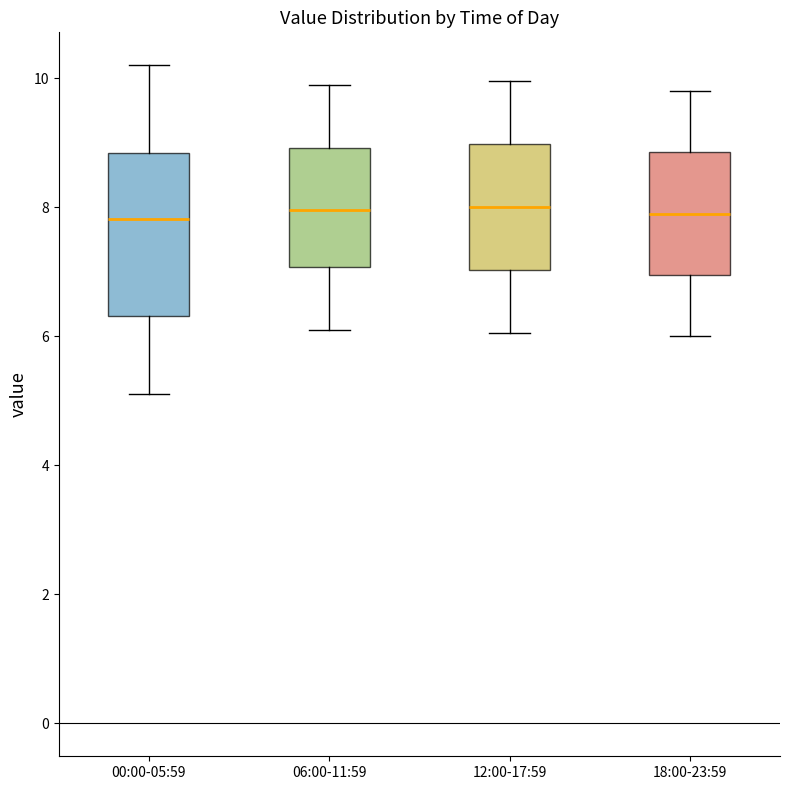

Reading left to right, transcribe this box plot: for each box, give where its median line is, the range the box spans, and where its two whiskers end, as read against the y-axis. The values are not printed on the chart, so give them approximately, as read against the axis.

00:00-05:59: median 7.8, box 6.4 to 8.8, whiskers 5.2 to 10.2
06:00-11:59: median 8.0, box 7.0 to 9.0, whiskers 6.2 to 10.0
12:00-17:59: median 8.0, box 7.0 to 9.0, whiskers 6.0 to 10.0
18:00-23:59: median 8.0, box 7.0 to 8.8, whiskers 6.0 to 9.8